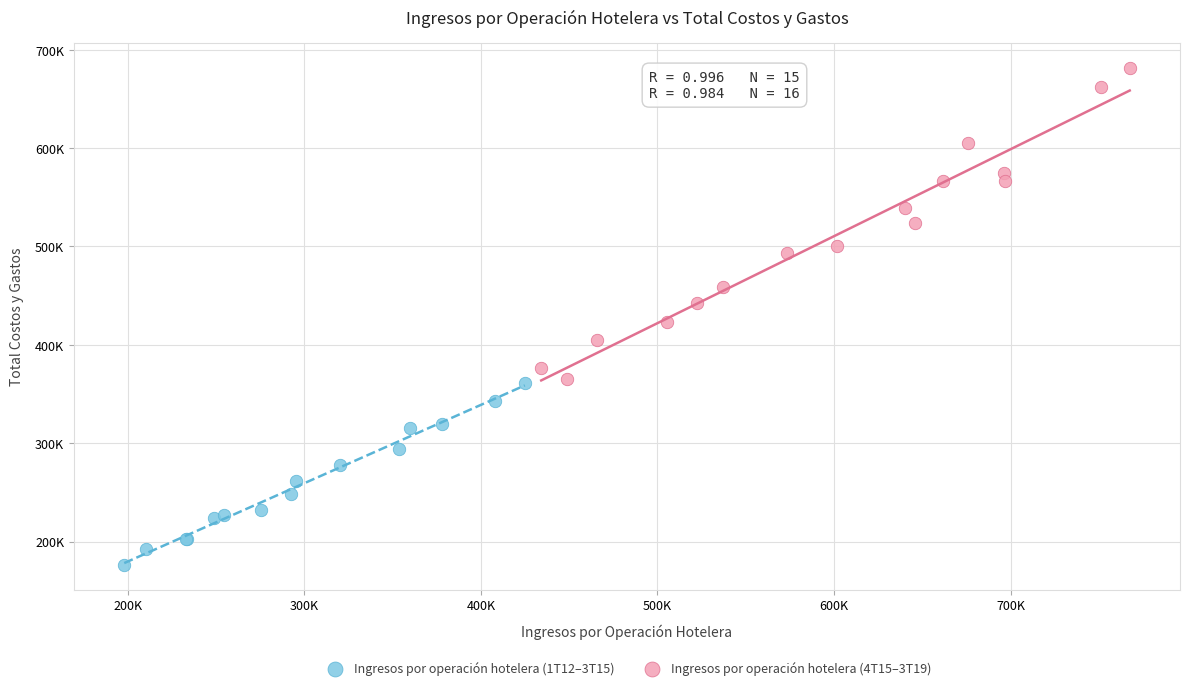

What are all the series names shown in the legend?

Ingresos por operación hotelera (1T12–3T15), Ingresos por operación hotelera (4T15–3T19)